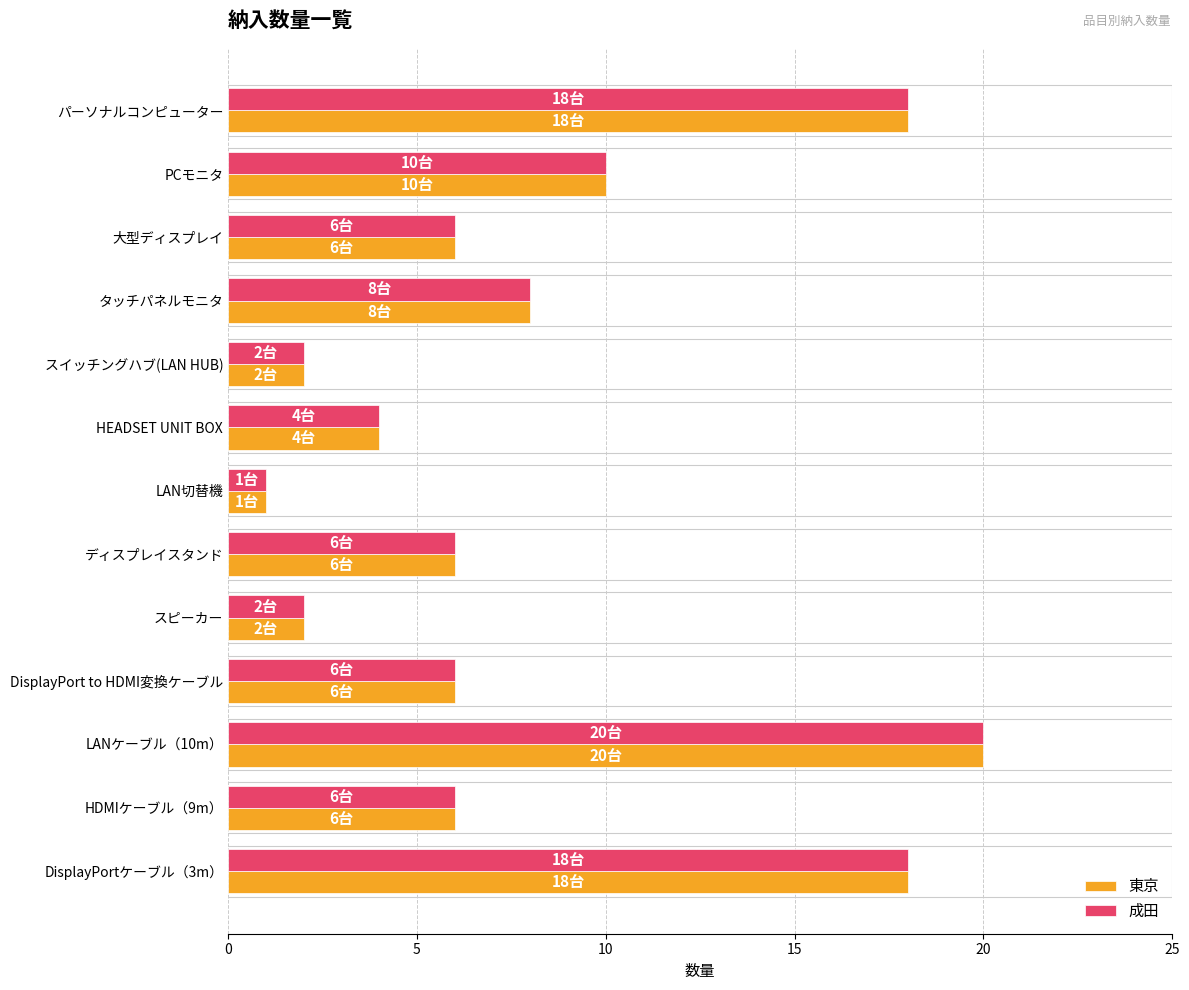

What is the highest value of the 成田 series?

20